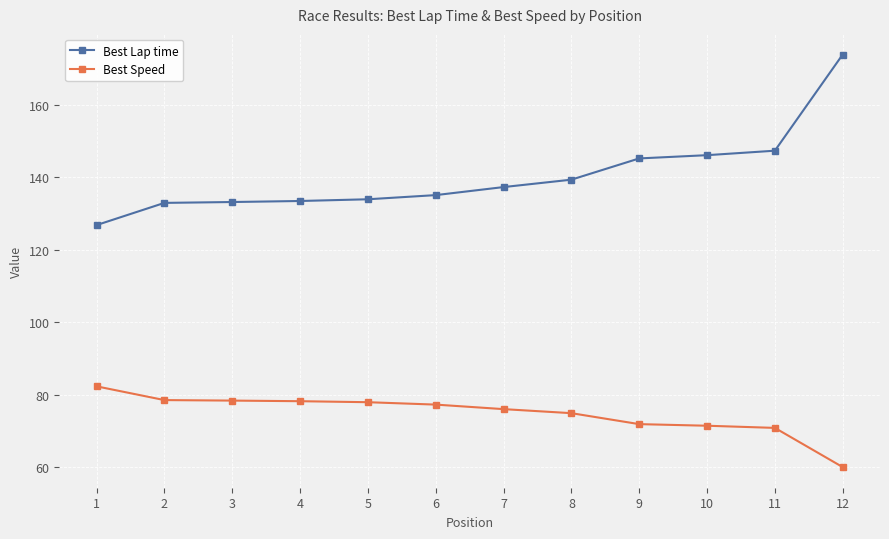

Read the Best Speed value at 1.

82.3